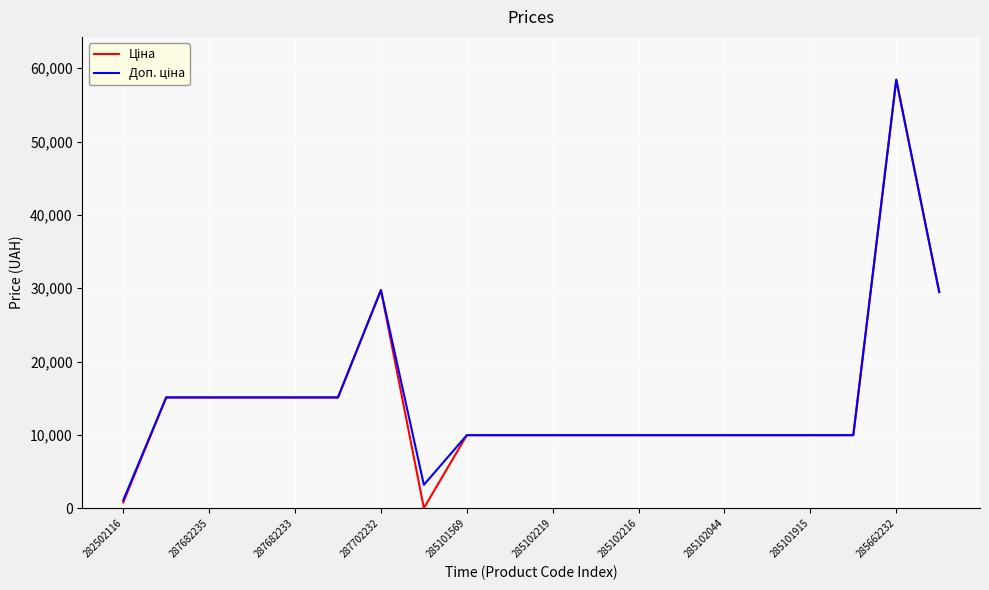

What is the greatest value displayed?

58426.5